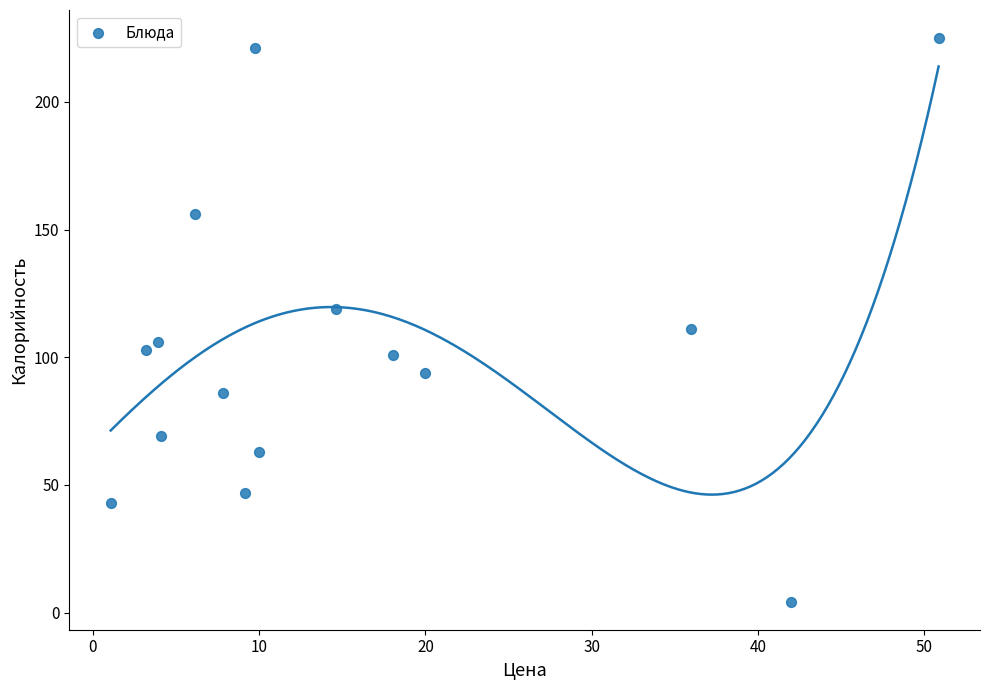

What is the range of Y values (max minus min)?

220.7